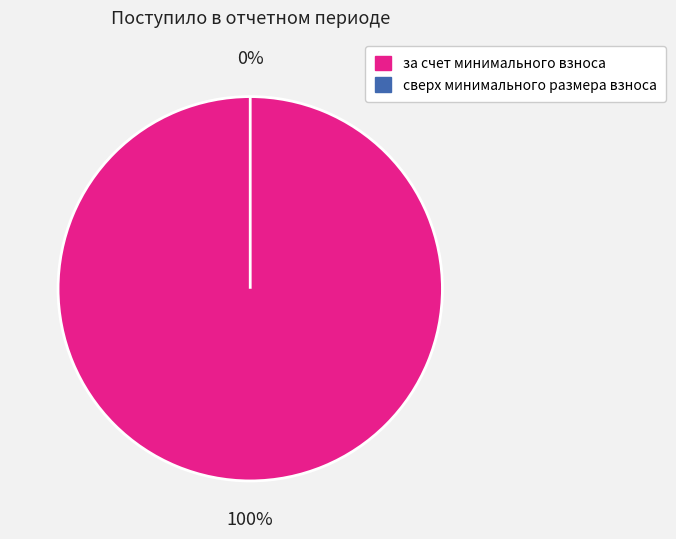

Is it true that сверх минимального размера взноса is 11% of the pie?

False